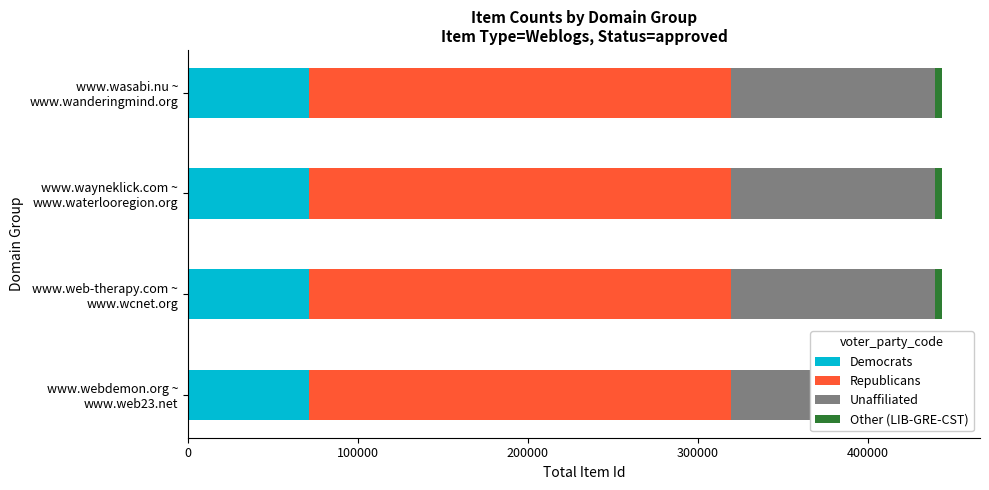

What are all the series names shown in the legend?

Democrats, Republicans, Unaffiliated, Other (LIB-GRE-CST)